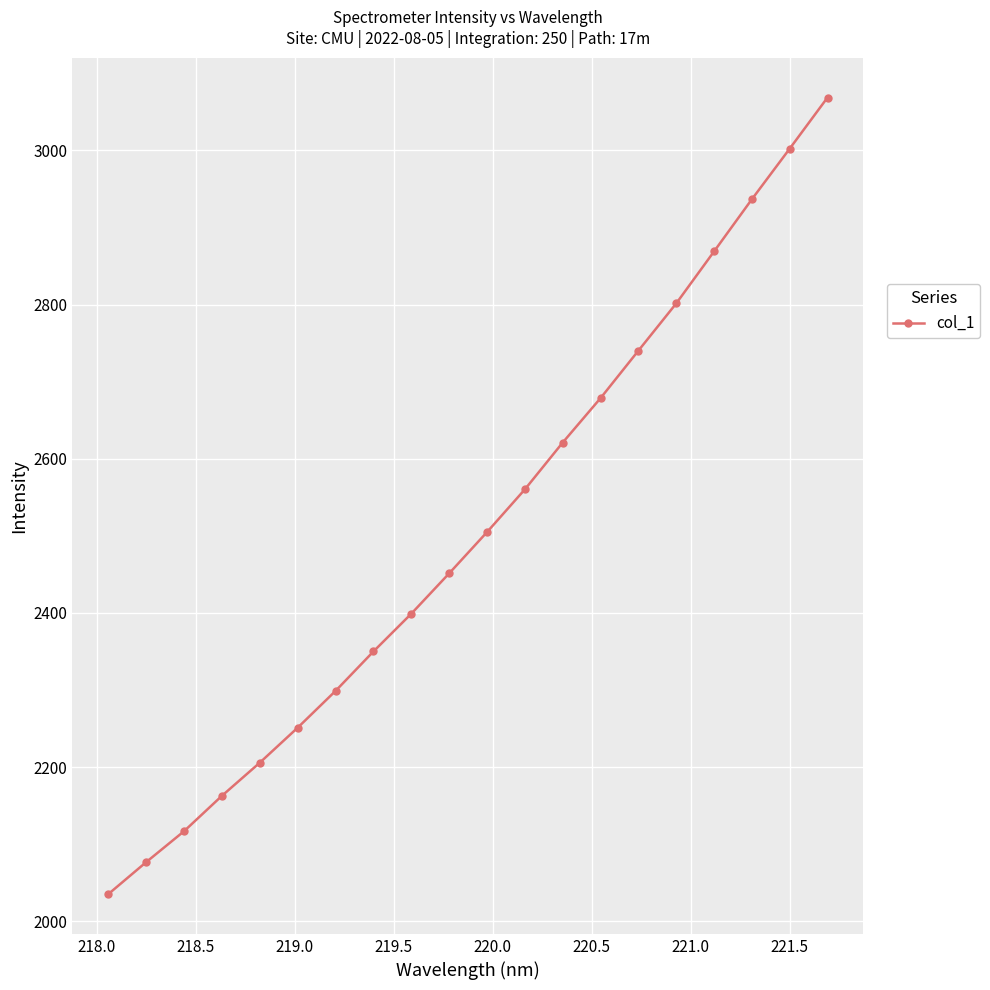

Reading left to right, what are all the values shown in this chart?

2035.4	2076.9	2117.0	2162.9	2205.9	2251.3	2298.9	2350.1	2399.0	2451.4	2504.9	2560.3	2621.0	2678.7	2740.2	2801.5	2868.9	2936.6	3002.2	3068.5